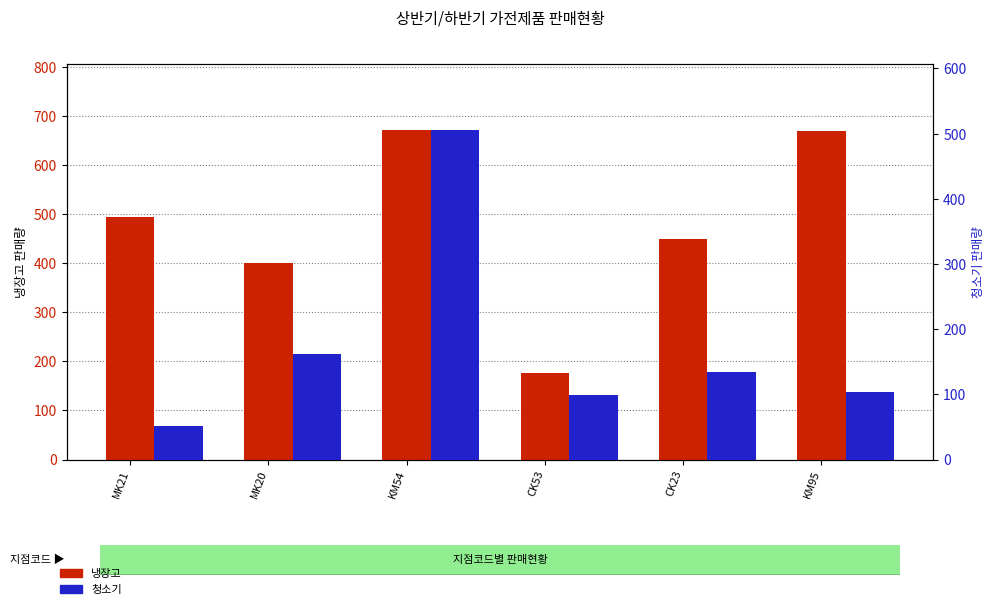

What position from the right is CK23?

2